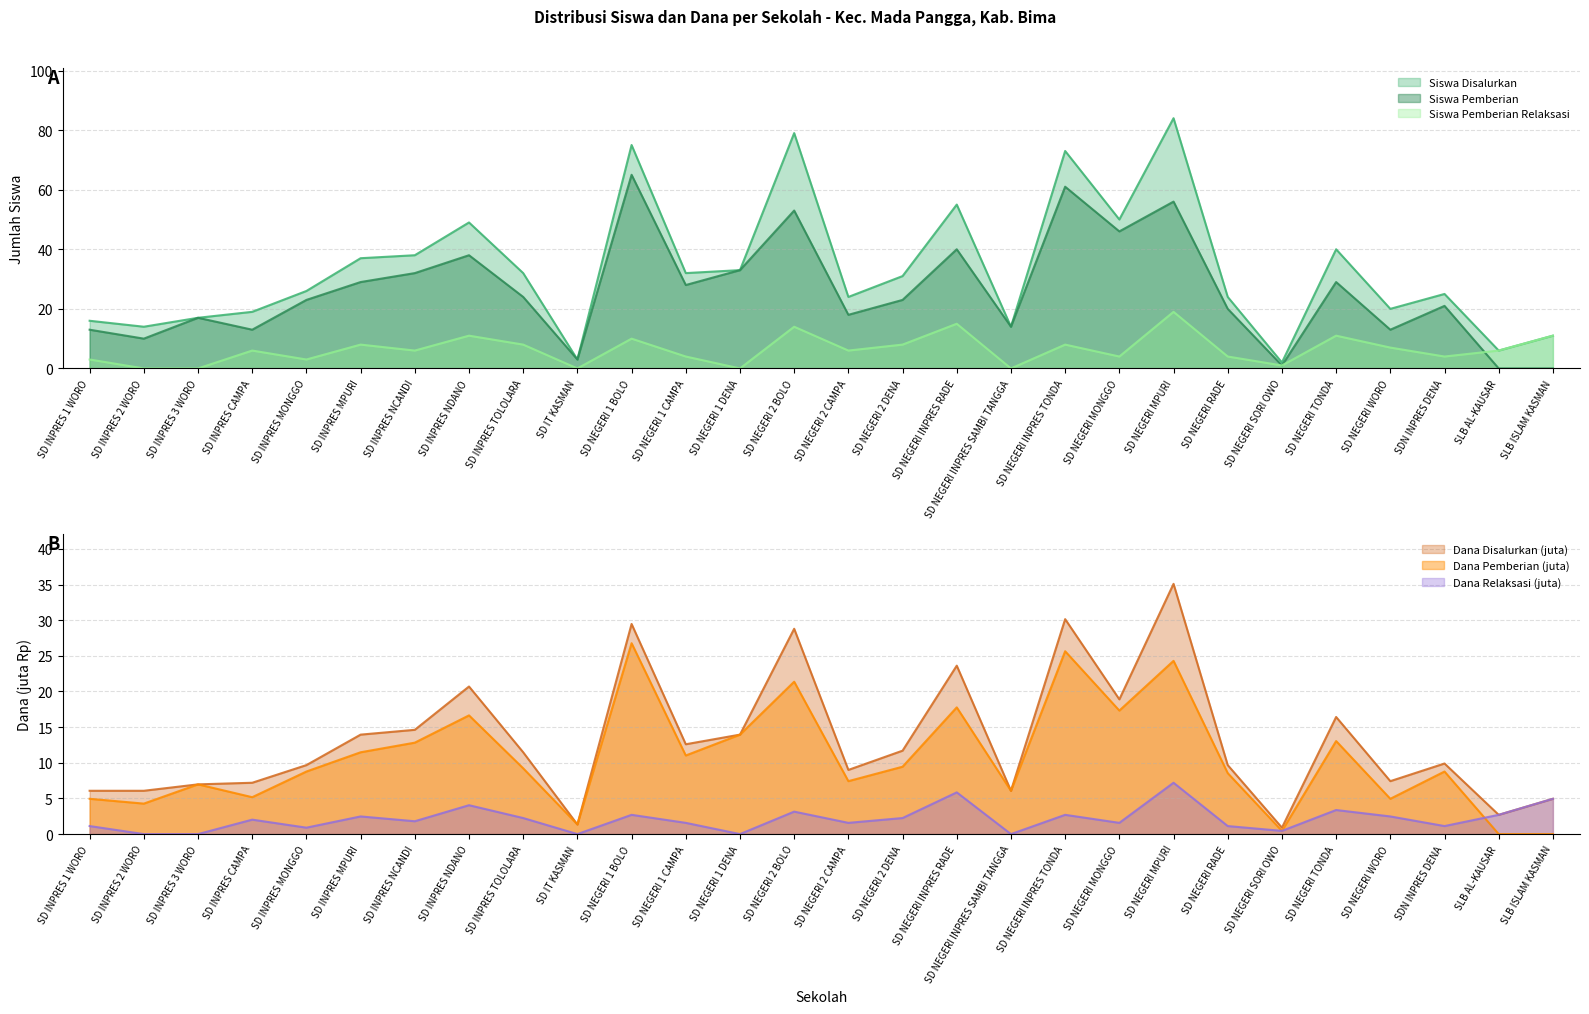

What are all the series names shown in the legend?

Siswa Disalurkan, Siswa Pemberian, Siswa Pemberian Relaksasi, Dana Disalurkan (juta), Dana Pemberian (juta), Dana Relaksasi (juta)